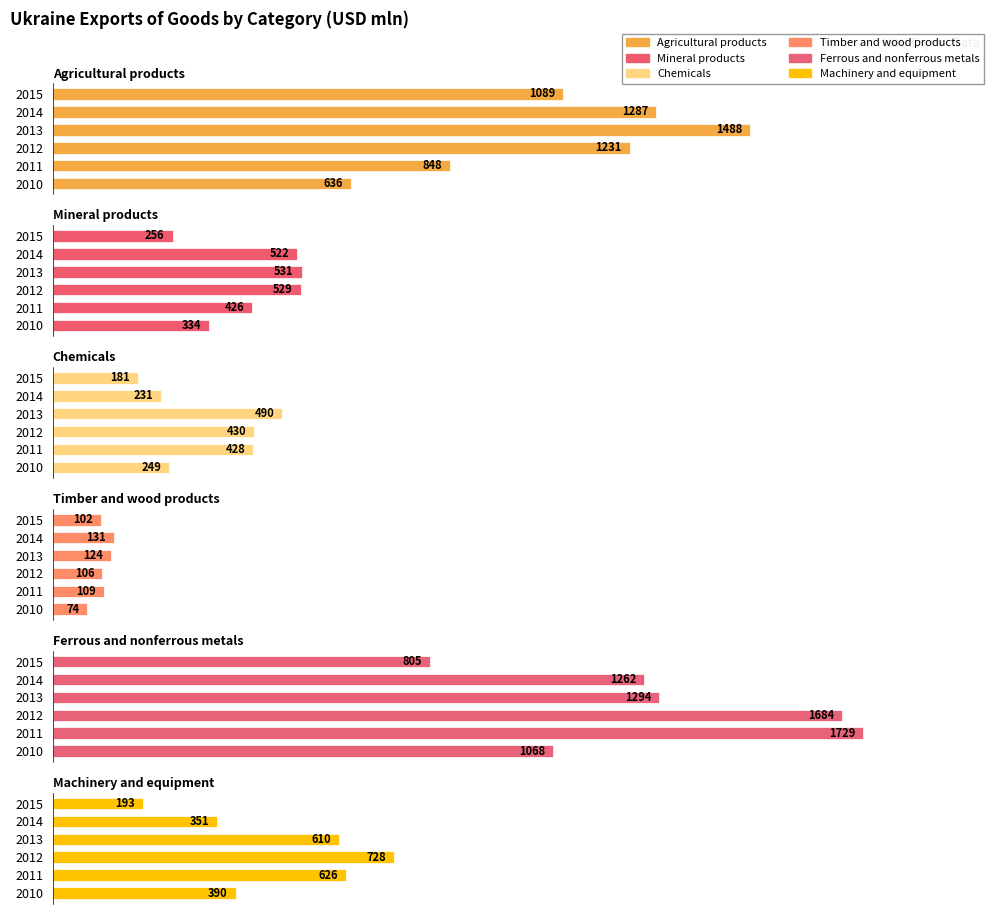

Rank the series at 2013 from lowest to highest value.

Timber and wood products, Chemicals, Mineral products, Machinery and equipment, Ferrous and nonferrous metals, Agricultural products